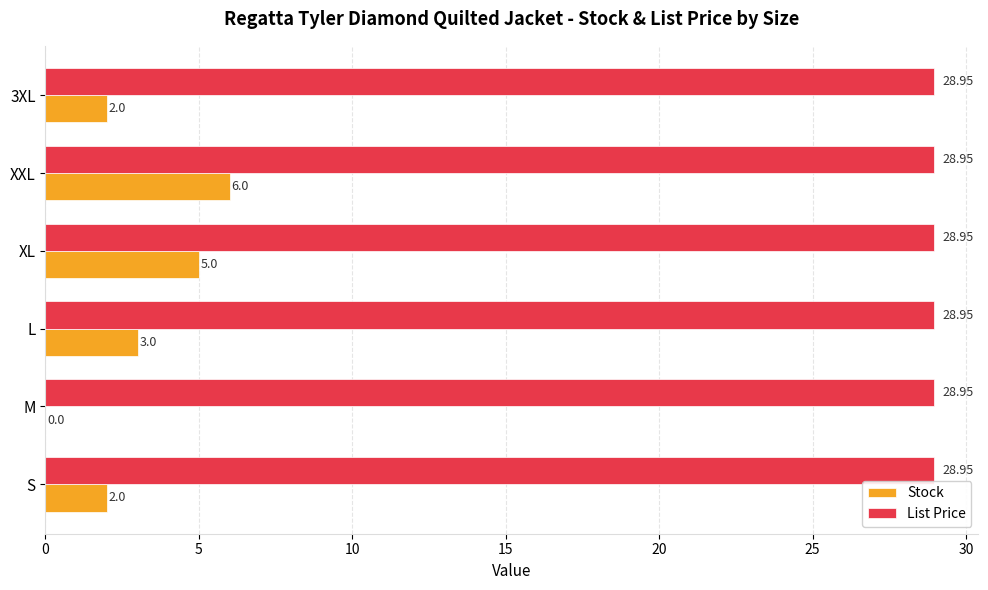

Between M and L, which series saw the biggest shift?

Stock